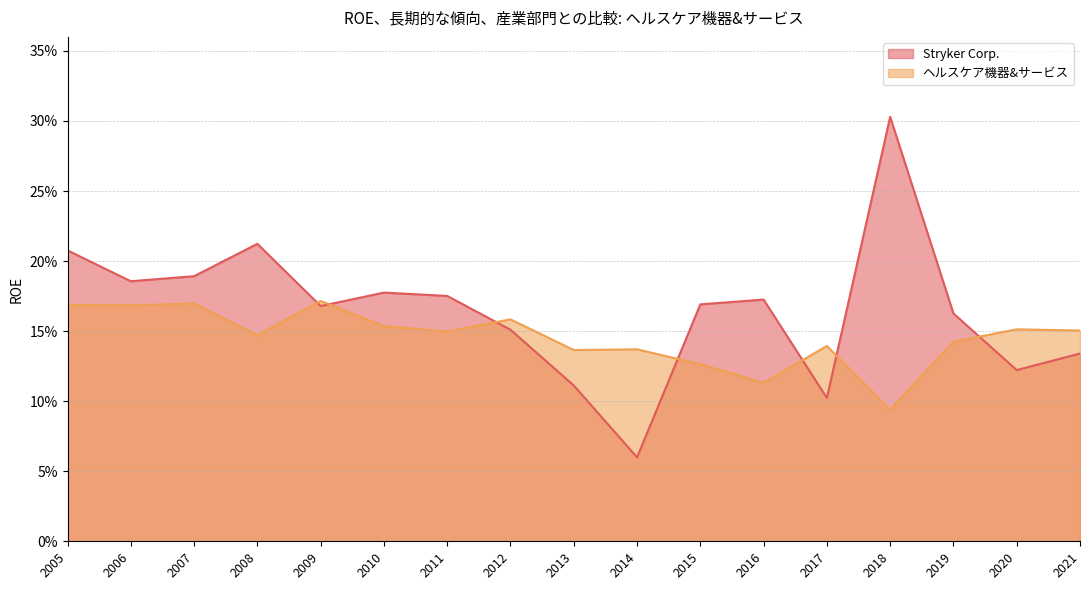

How many lines are shown in the chart?

2